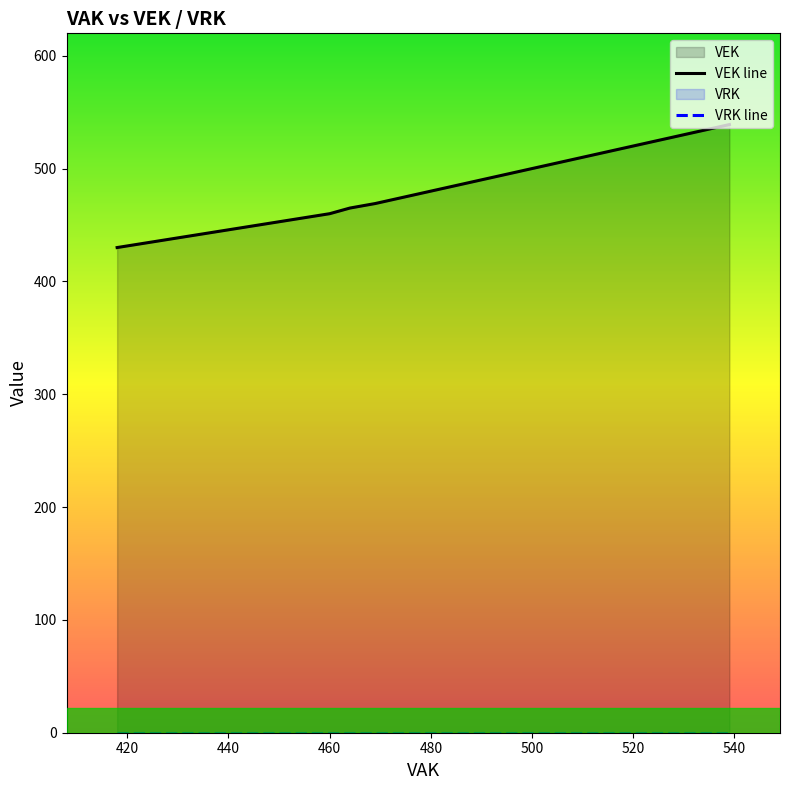

How many distinct data groups are displayed?

2